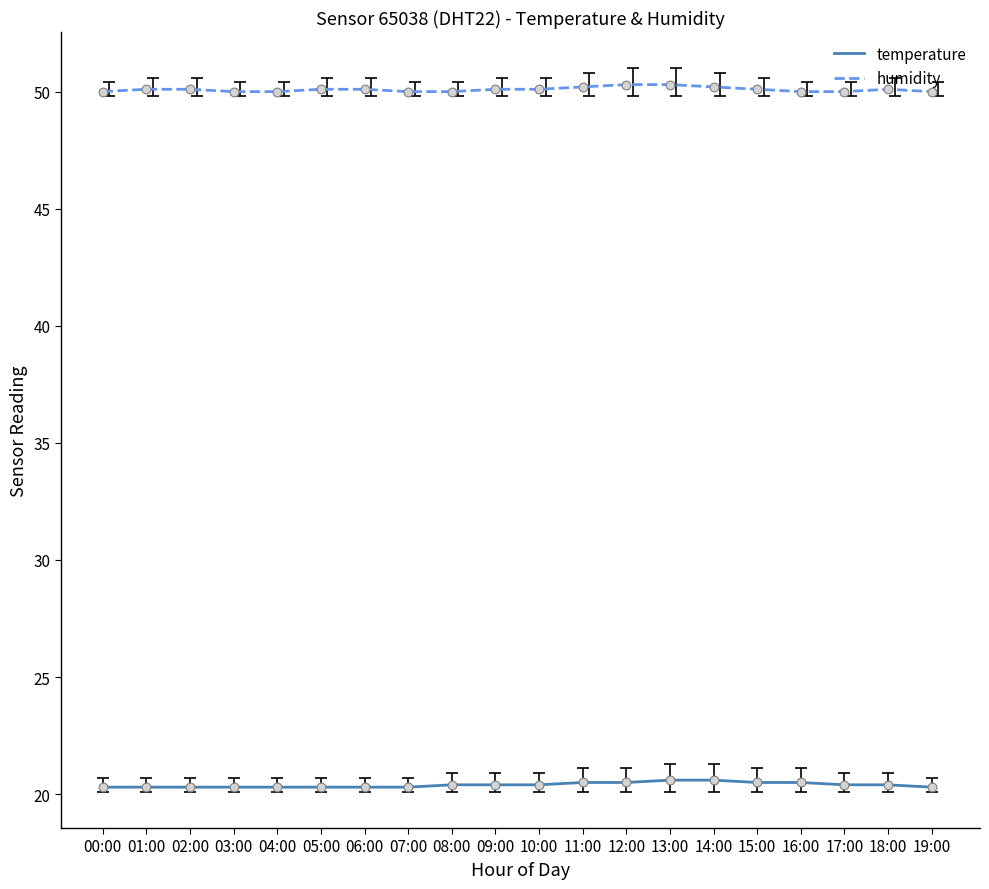

What is the maximum value for temperature?

20.6